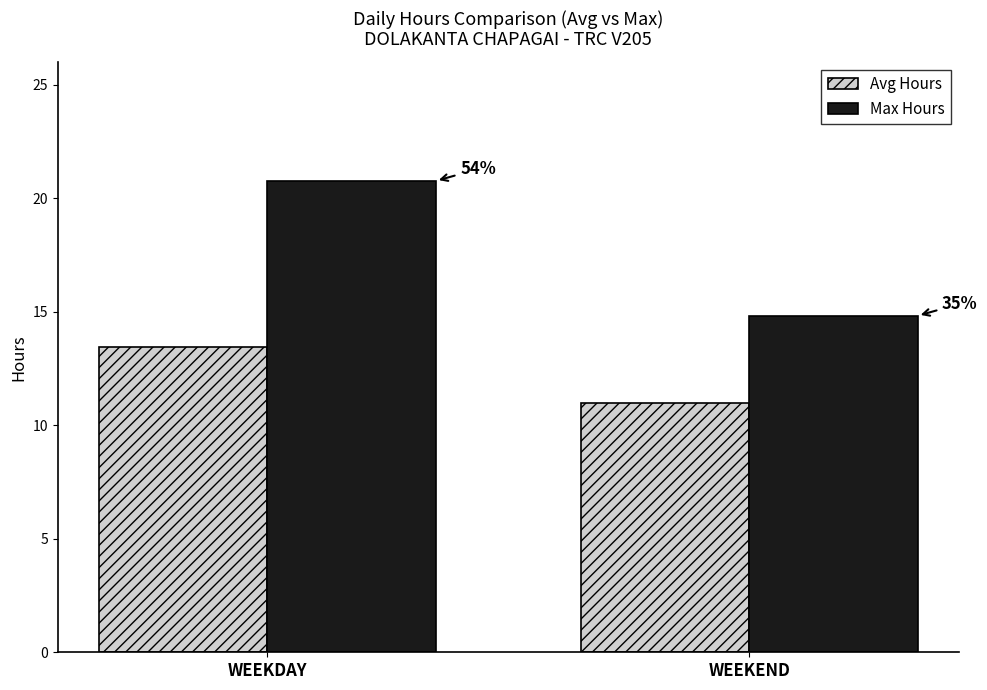

How many bars are there in each group?

2